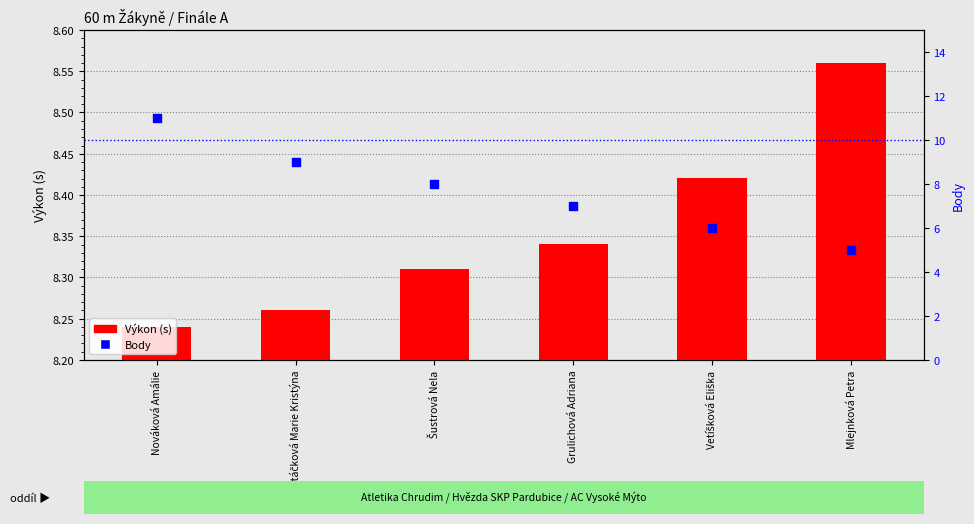

Which series contains the highest Y value?

Body